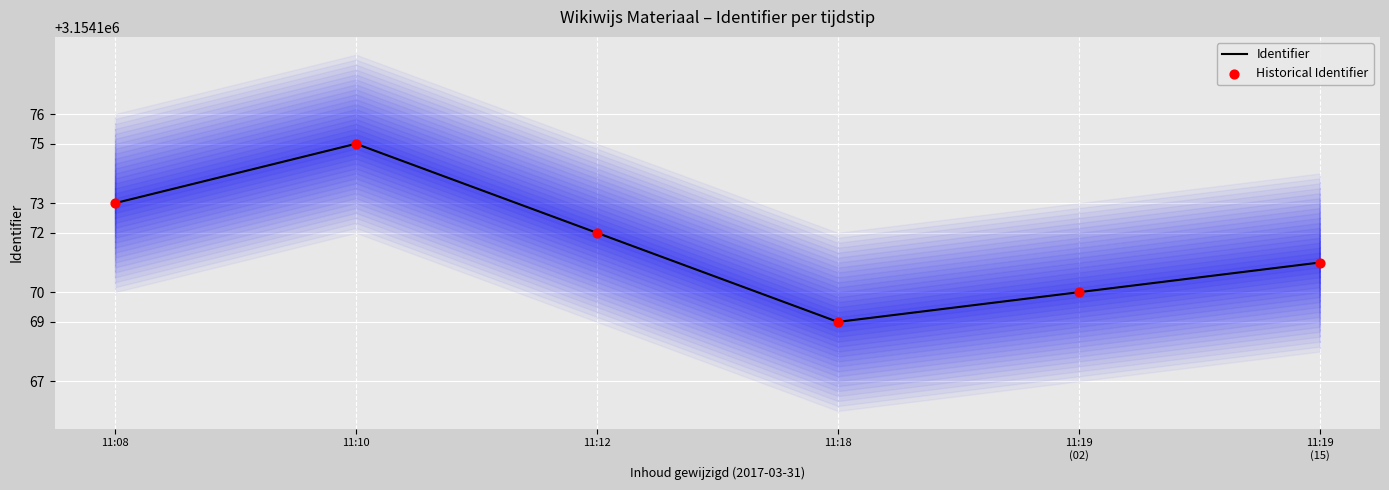

Between 11:08 and 11:12, which is larger?

11:08